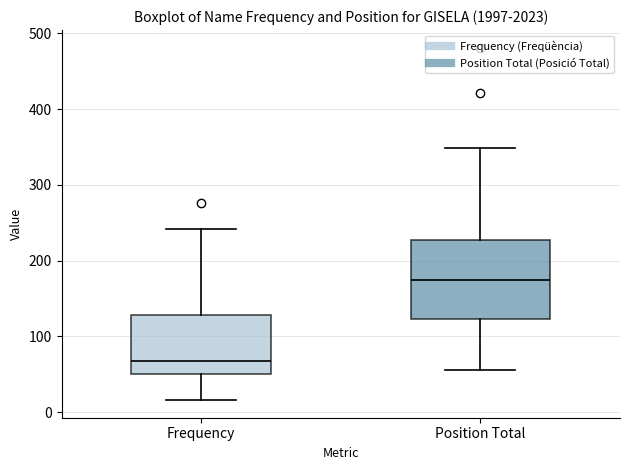

Where is the upper edge of the box for Position Total on the y-axis? The values are not printed on the chart, so give them approximately, as read against the axis.

230